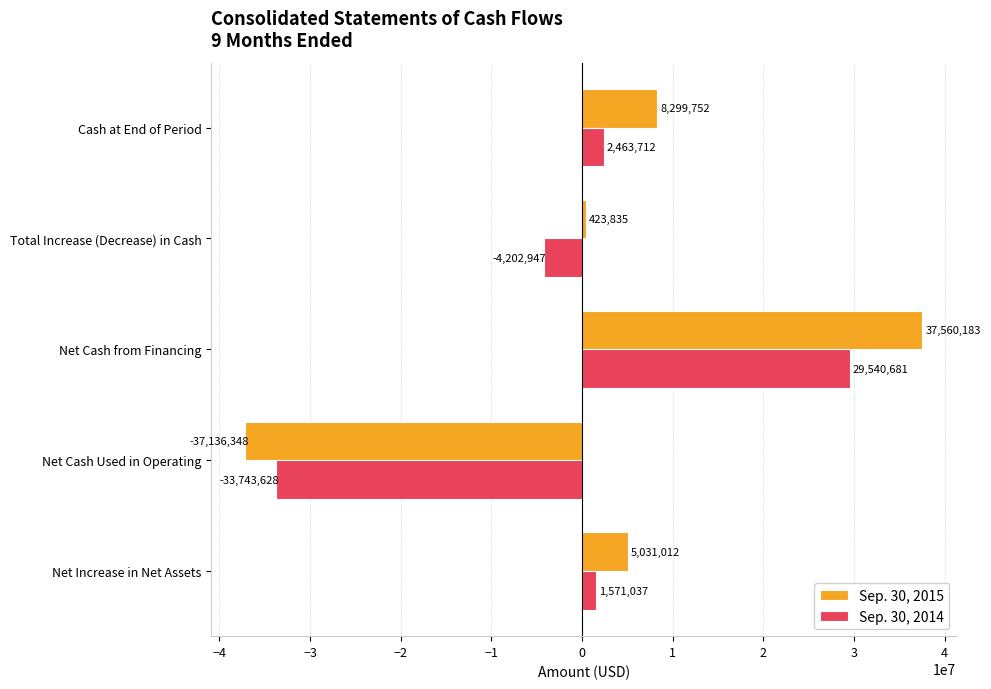

What is the difference between the highest and lowest values at Total Increase (Decrease) in Cash?

4626782